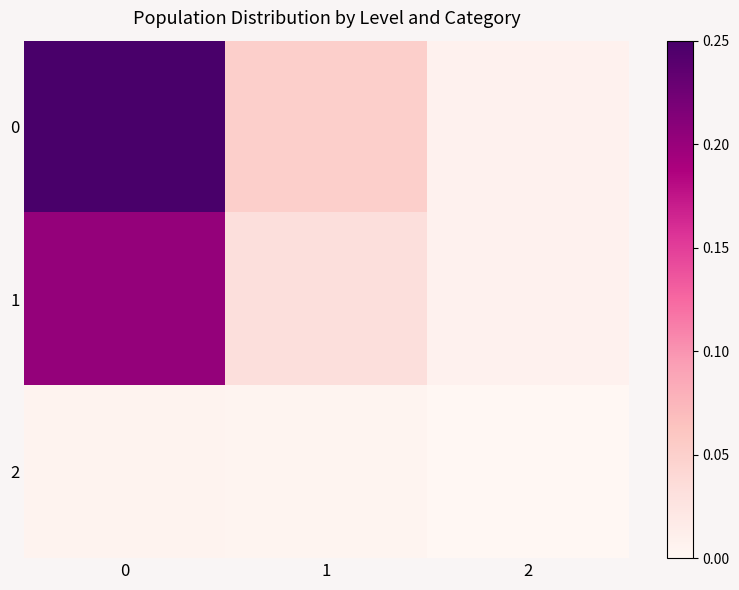

At 1, list the series in order from largest to smallest.

0, 1, 2